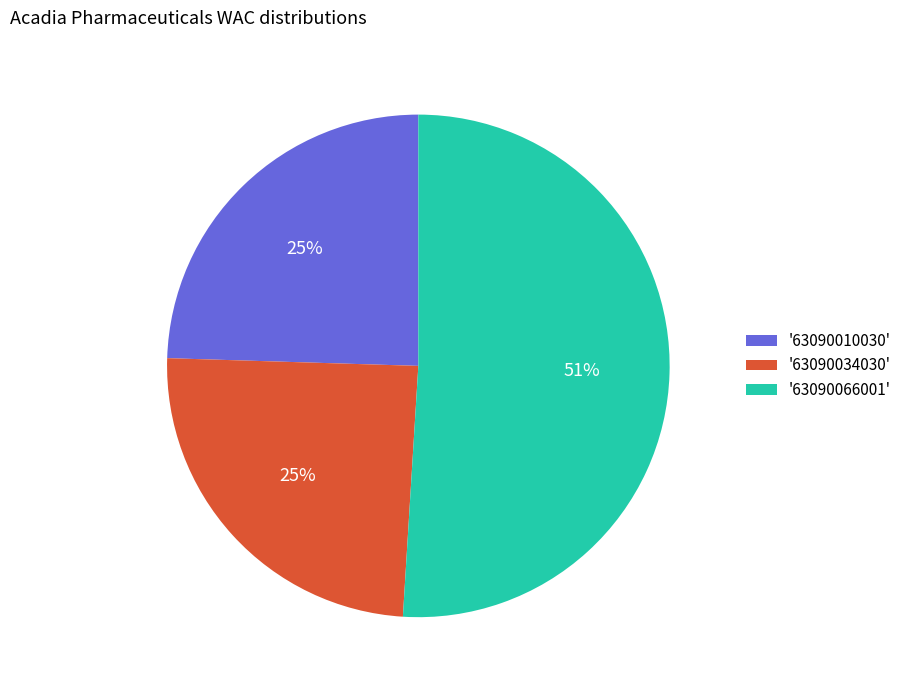

True or false: '63090010030' accounts for 31% of the total.

False